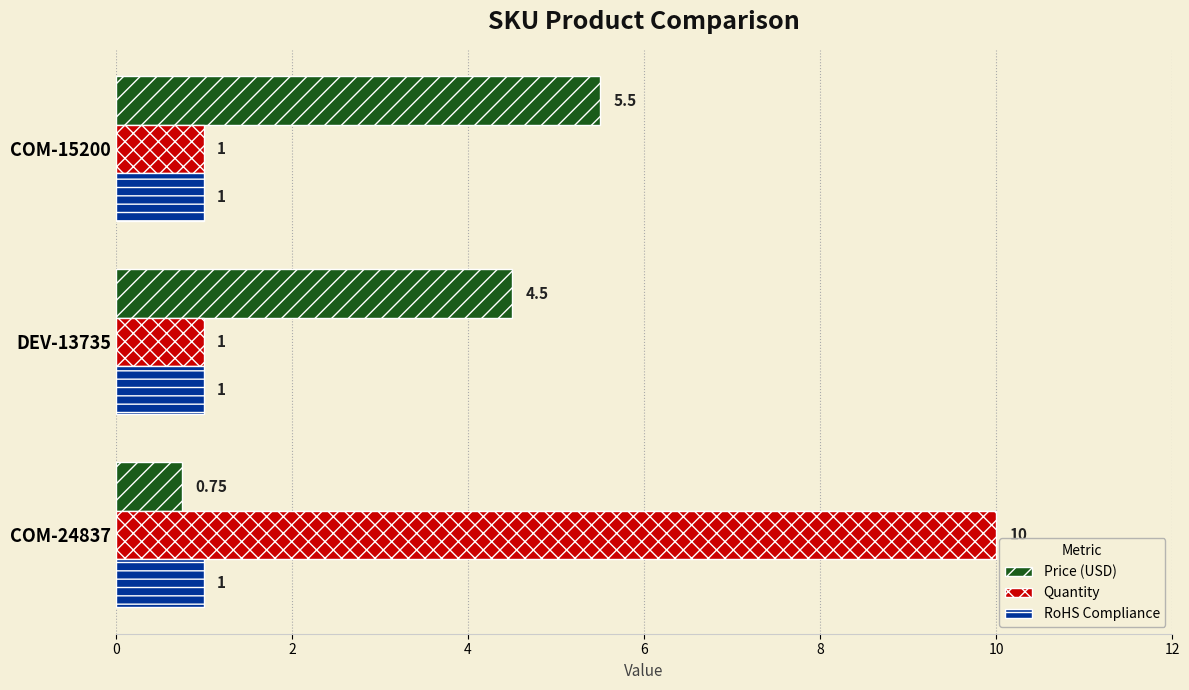

Which series has the largest total across all categories?

Quantity